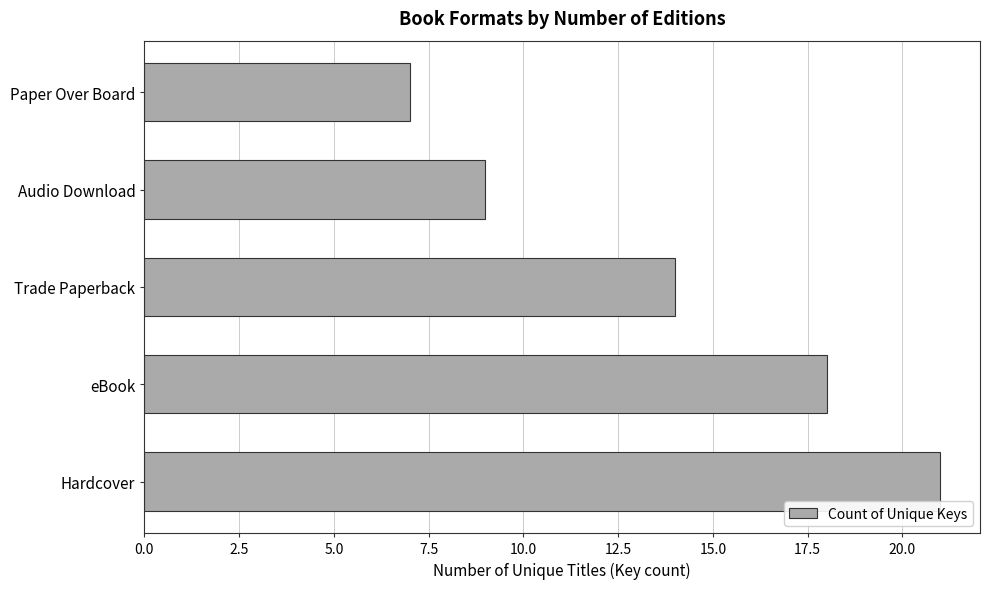

List the labels in order of value, largest first.

Hardcover, eBook, Trade Paperback, Audio Download, Paper Over Board